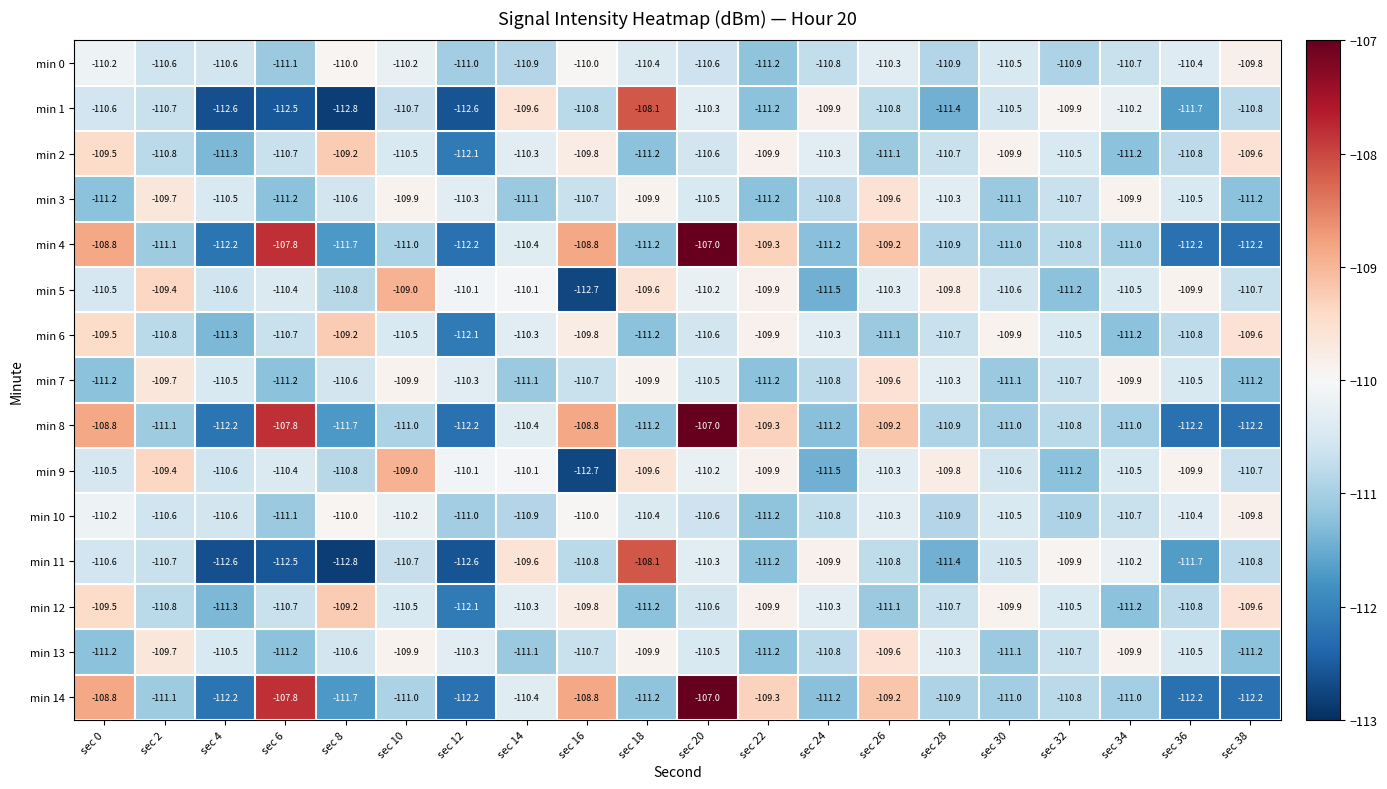

What is the sum of the min 8 values at sec 6 and sec 32?

-218.6